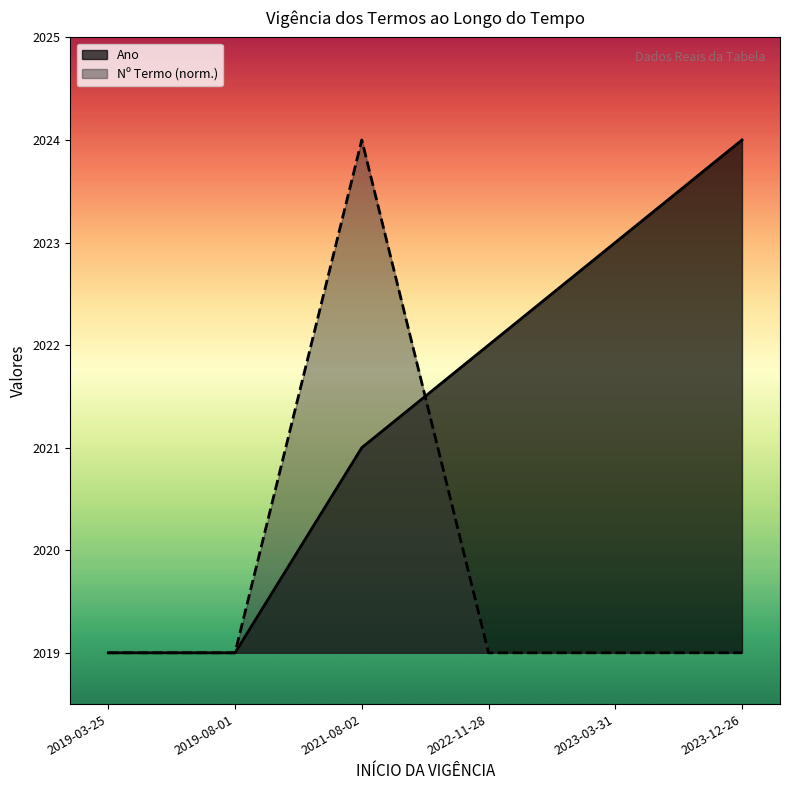

Reading left to right, list all the values displayed in this chart.

Ano: 2019-03-25=2019.0	2019-08-01=2019.0	2021-08-02=2021.0	2022-11-28=2022.0	2023-03-31=2023.0	2023-12-26=2024.0
Nº Termo: 2019-03-25=2019.0	2019-08-01=2019.0	2021-08-02=2024.0	2022-11-28=2019.0	2023-03-31=2019.0	2023-12-26=2019.0